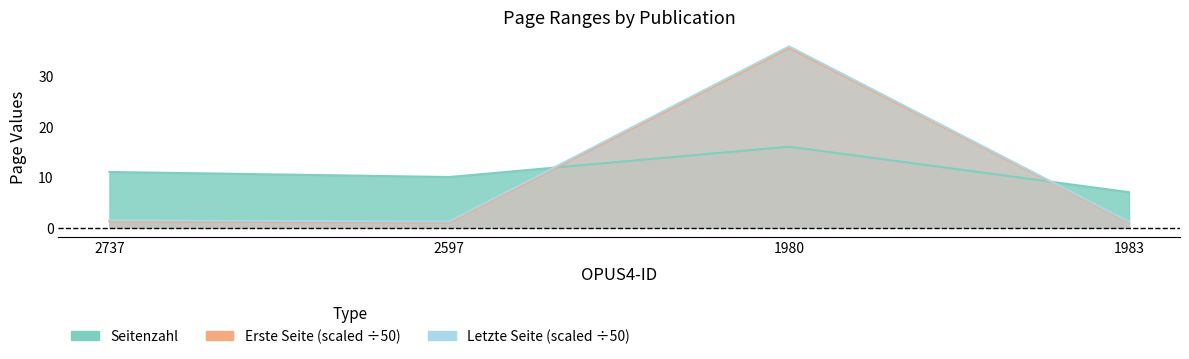

What is the label of the 3rd point from the left?

1980